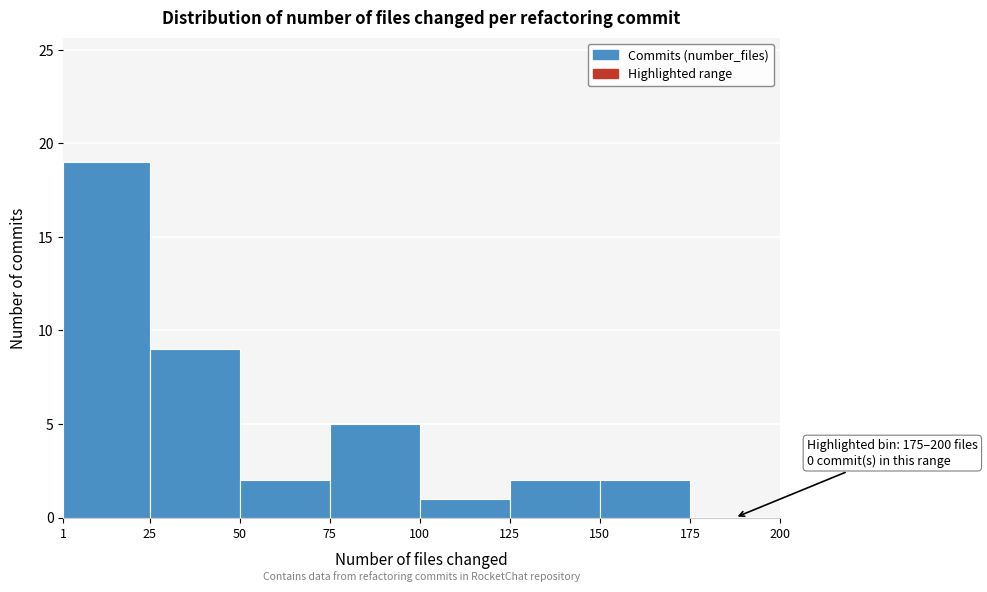

Over which range of the x-axis is the bar tallest?

1 to 25